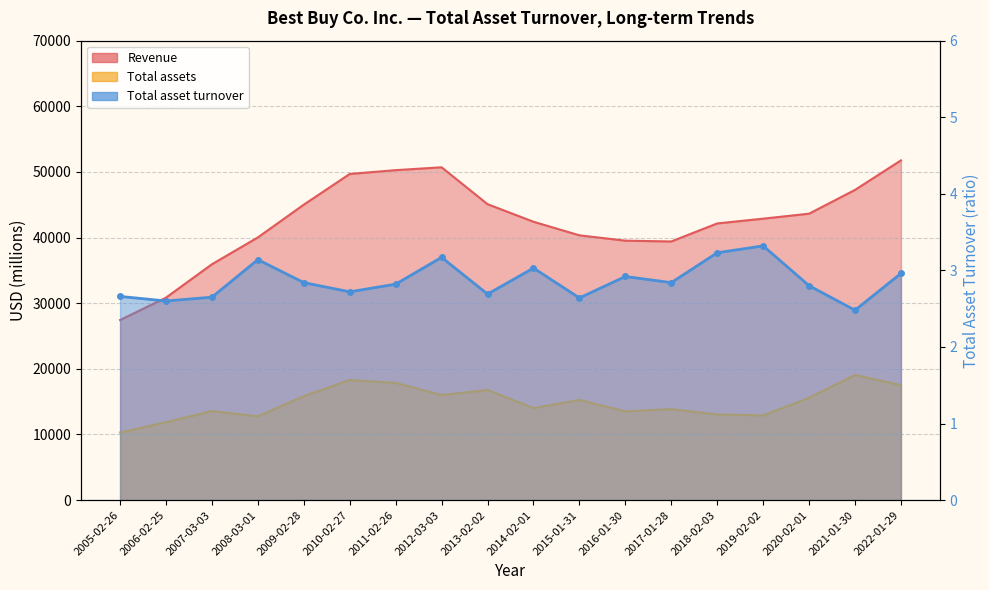

Reading left to right, transcribe all the data shown in this chart.

Revenue: 27433.0	30848.0	35934.0	40023.0	45015.0	49694.0	50272.0	50705.0	45085.0	42410.0	40339.0	39528.0	39403.0	42151.0	42879.0	43638.0	47262.0	51761.0
Total assets: 10294.0	11864.0	13570.0	12758.0	15826.0	18302.0	17849.0	16005.0	16787.0	14013.0	15256.0	13519.0	13856.0	13049.0	12901.0	15591.0	19067.0	17504.0
Total asset turnover: 2.7	2.6	2.6	3.1	2.8	2.7	2.8	3.2	2.7	3.0	2.6	2.9	2.8	3.2	3.3	2.8	2.5	3.0